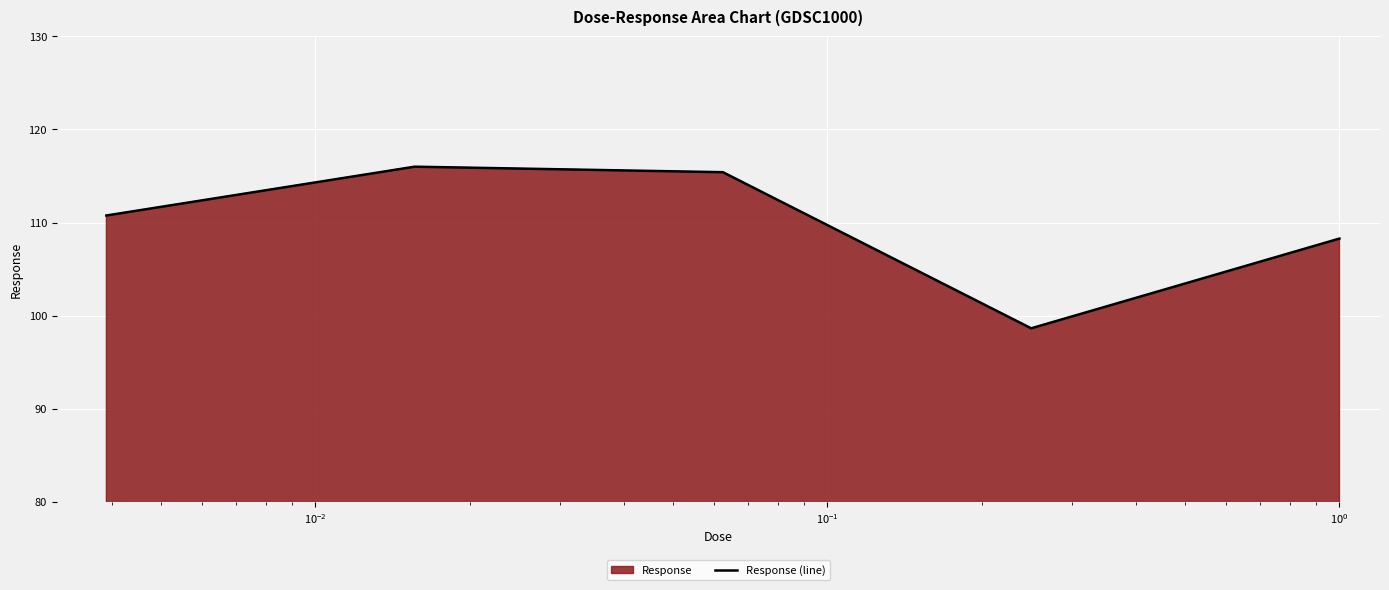

How many distinct data groups are displayed?

1